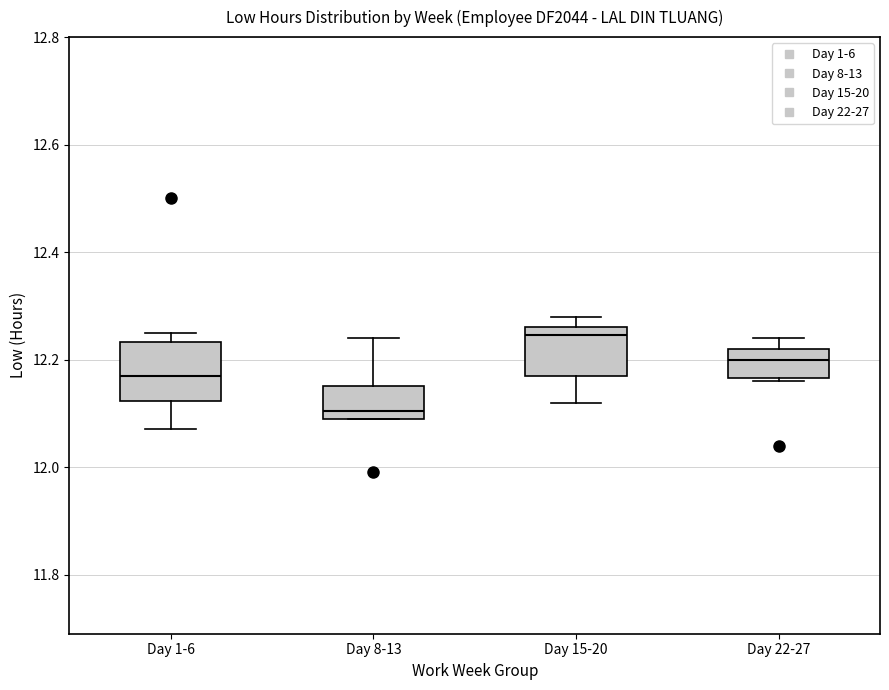

Which box has the highest median line?

Day 15-20